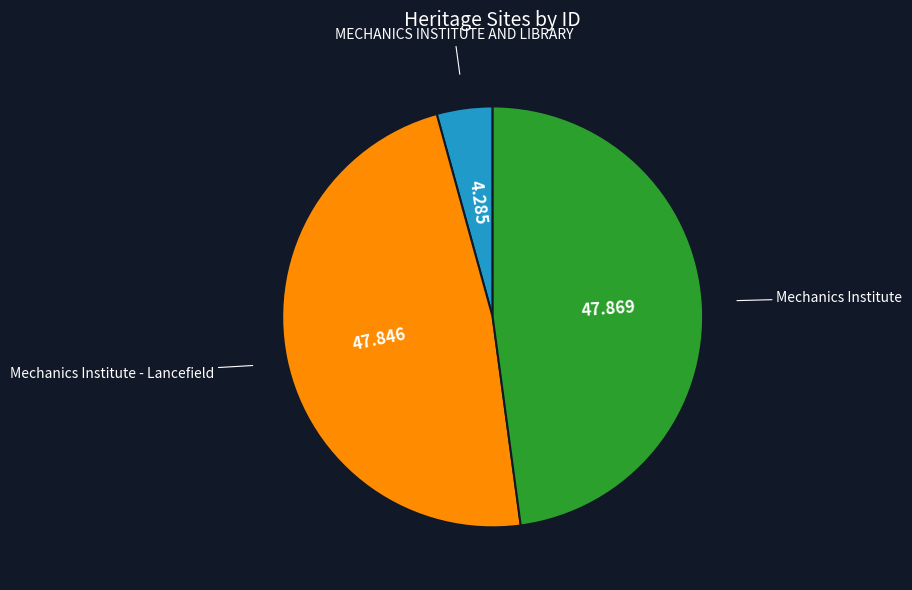

Count the number of slices in the pie.

3